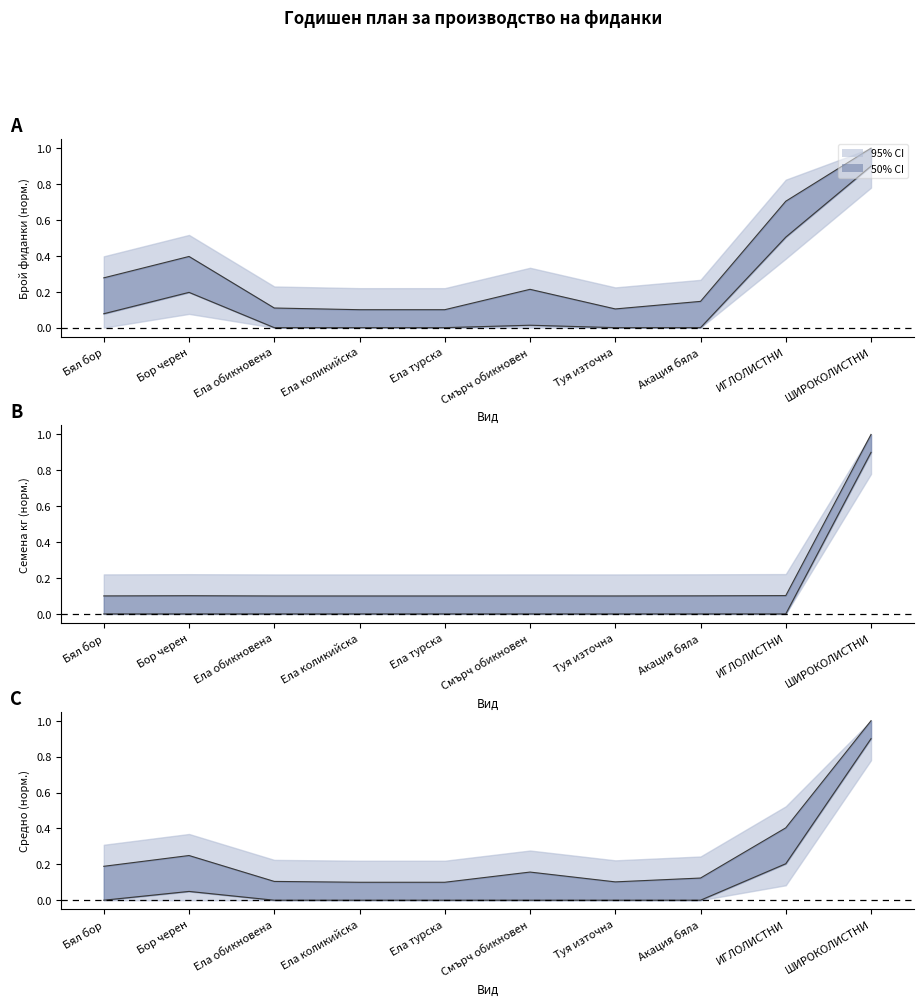

At which category does Lower band reach its first local peak?

Бор черен